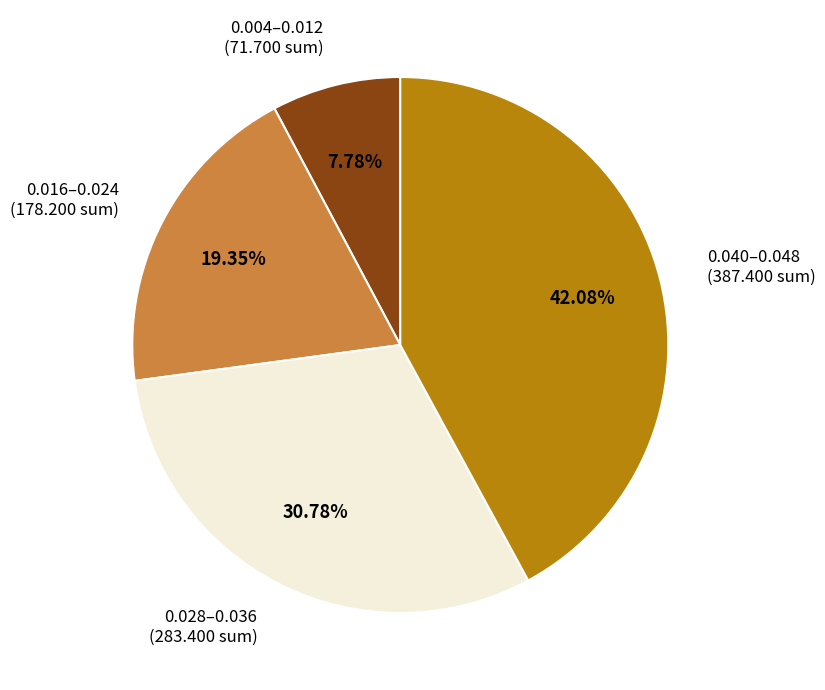

Rank the categories by value from lowest to highest.

0.004–0.012 (71.700 sum), 0.016–0.024 (178.200 sum), 0.028–0.036 (283.400 sum), 0.040–0.048 (387.400 sum)